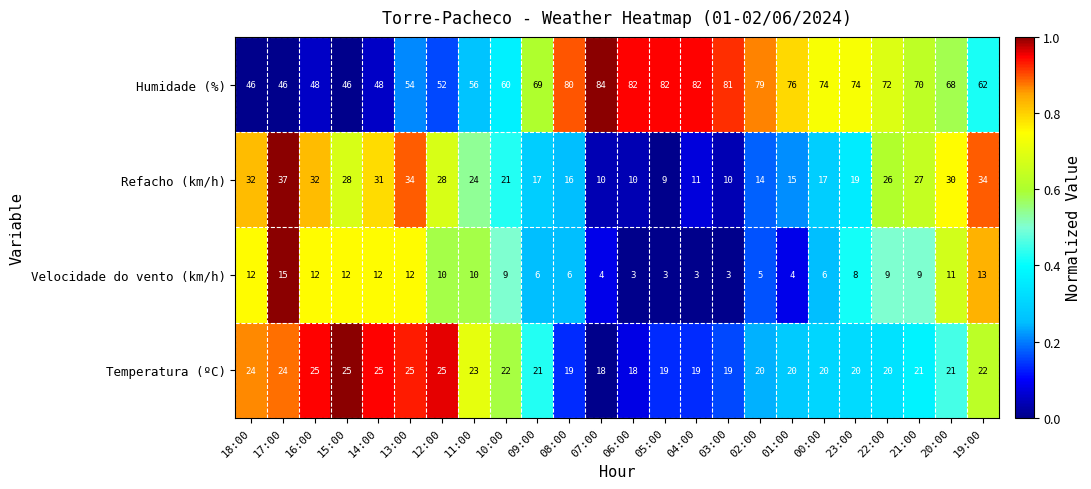

List the series in order of their peak value, lowest first.

Velocidade do vento (km/h), Temperatura (ºC), Refacho (km/h), Humidade (%)